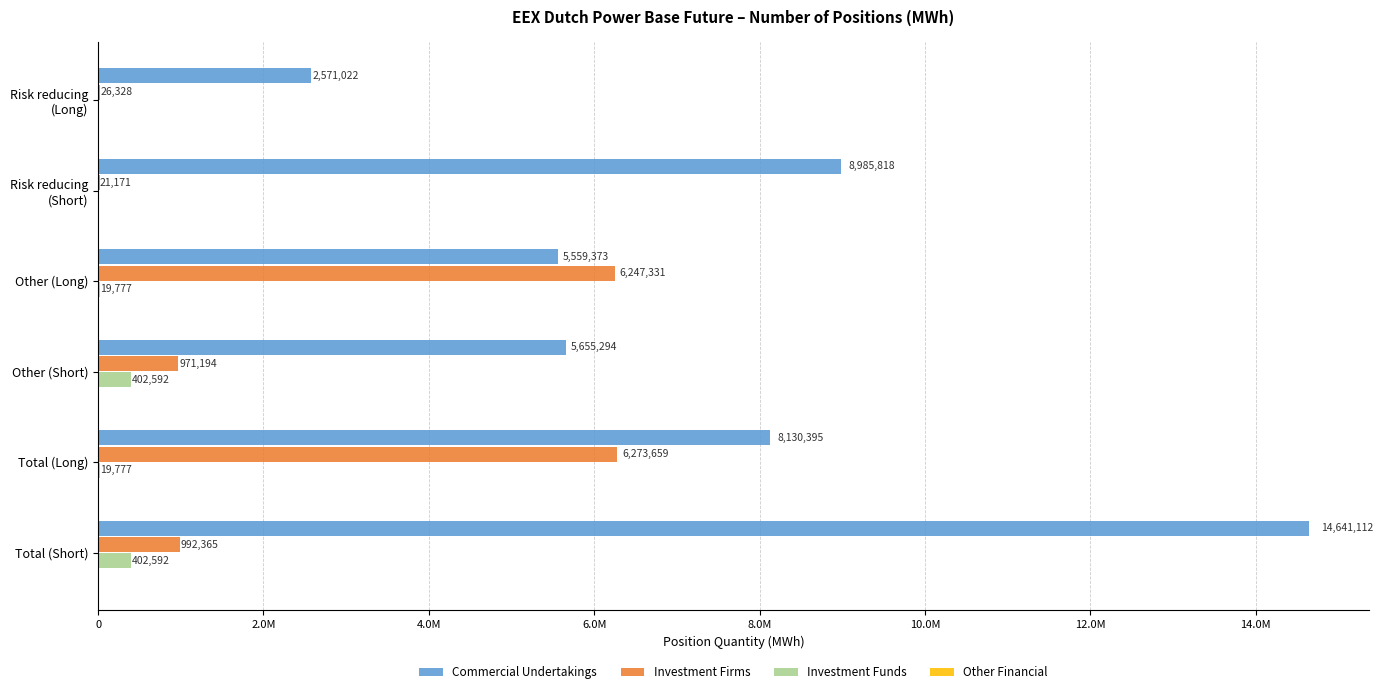

At which category is the sum across all series the highest?

Total (Short)